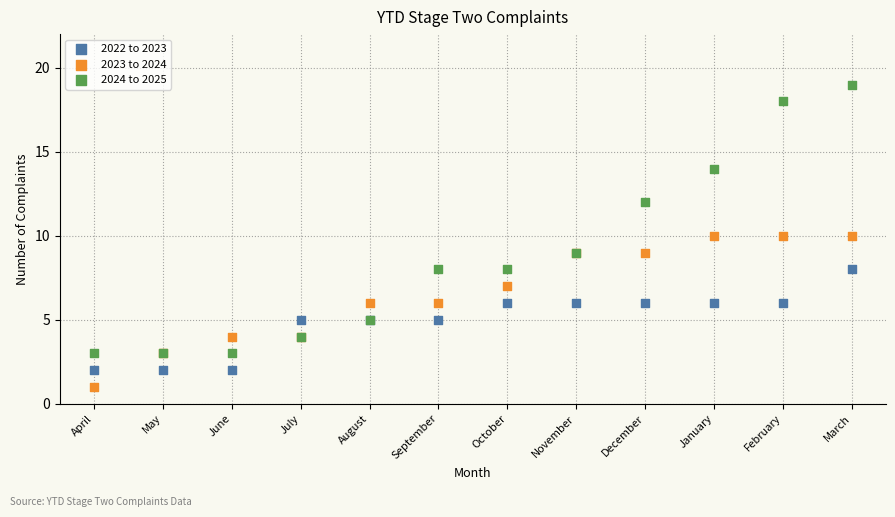

What are all the series names shown in the legend?

2022 to 2023, 2023 to 2024, 2024 to 2025